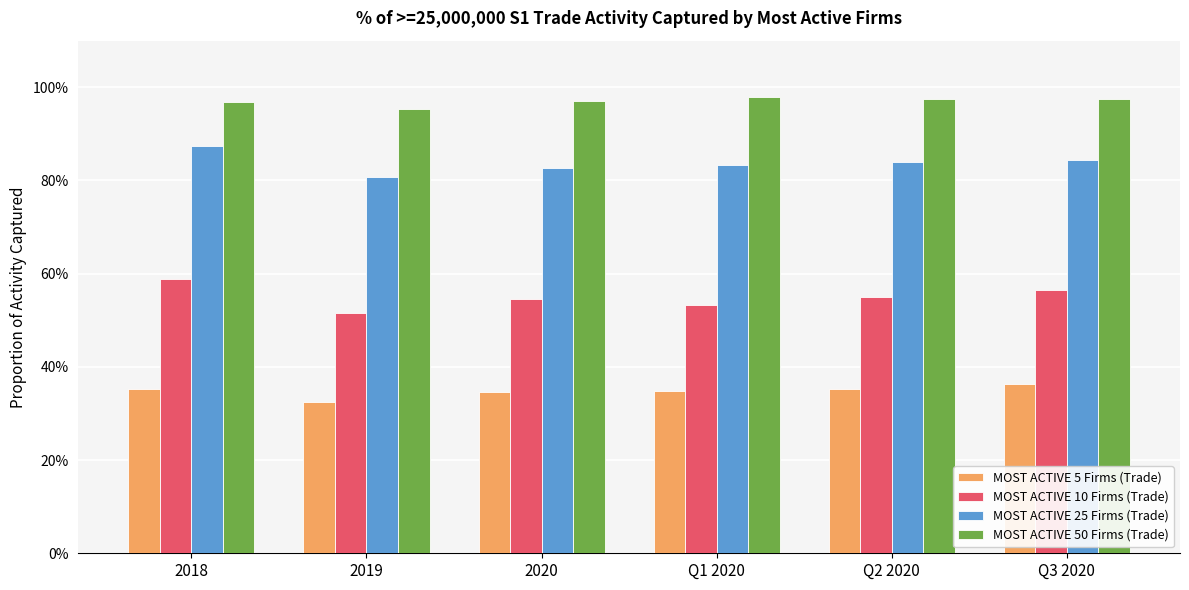

What is the approximate value of MOST ACTIVE 50 Firms (Trade) at Q1 2020?

1.0